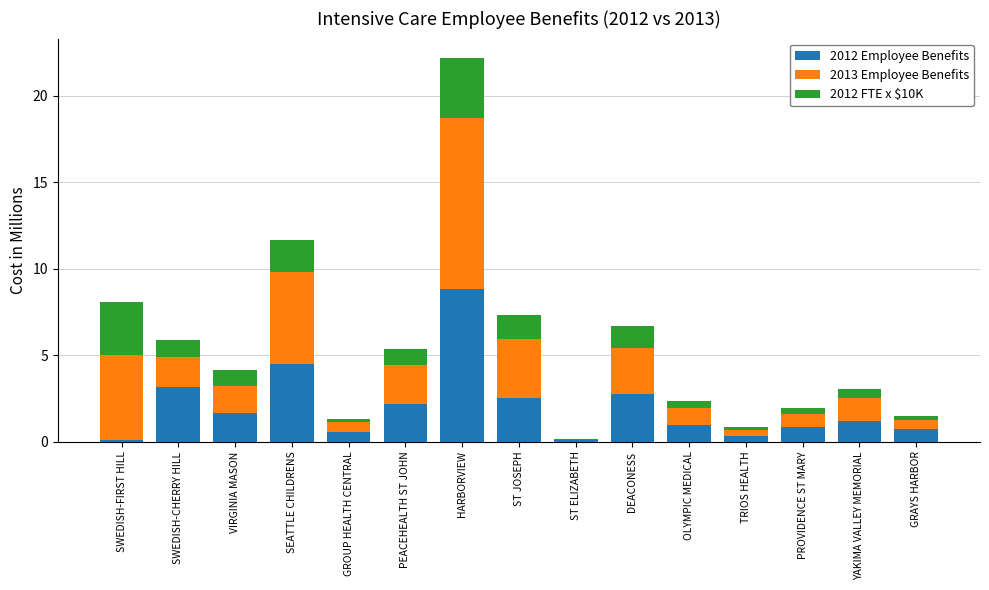

The value of 2012 Employee Benefits at DEACONESS is 2.8. True or false?

True